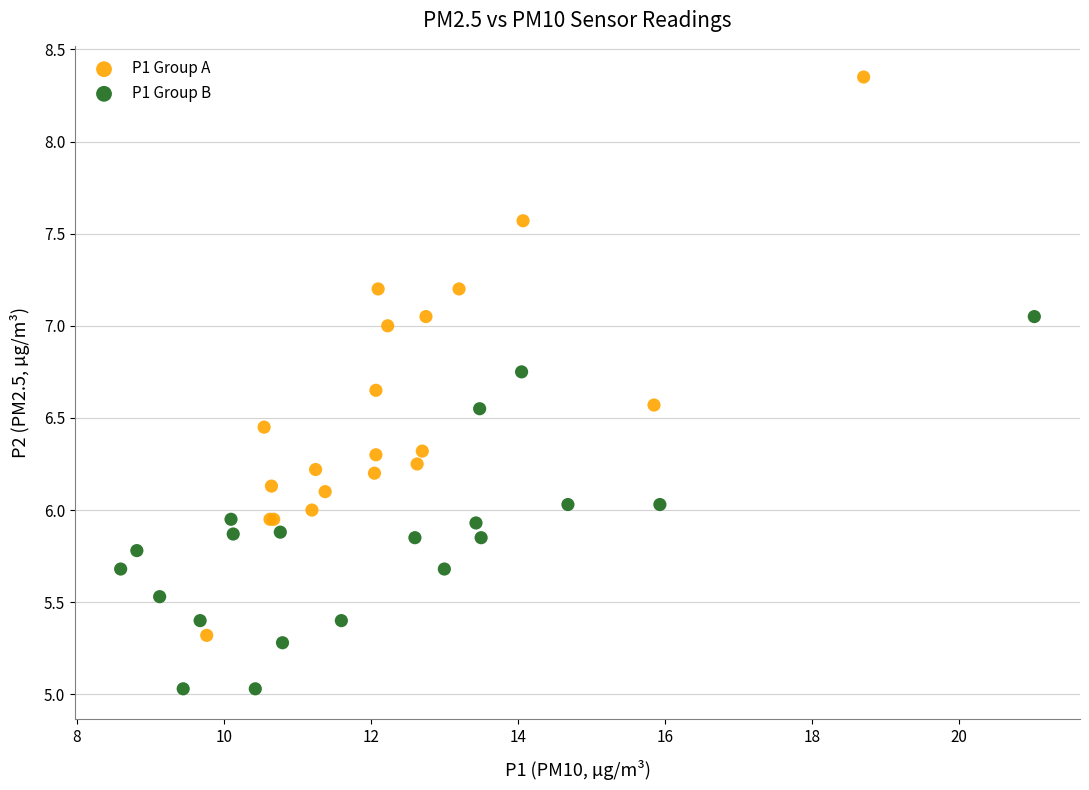

Which series has the largest Y range (max minus min)?

P1 Group A